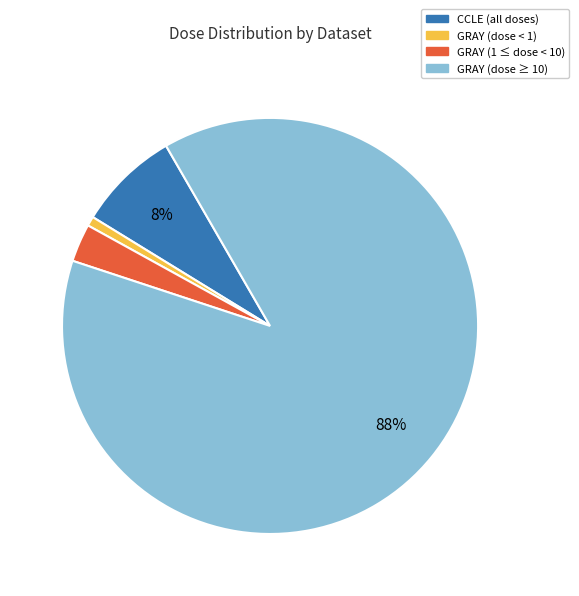

Between CCLE (all doses) and GRAY (1 ≤ dose < 10), which is larger?

CCLE (all doses)